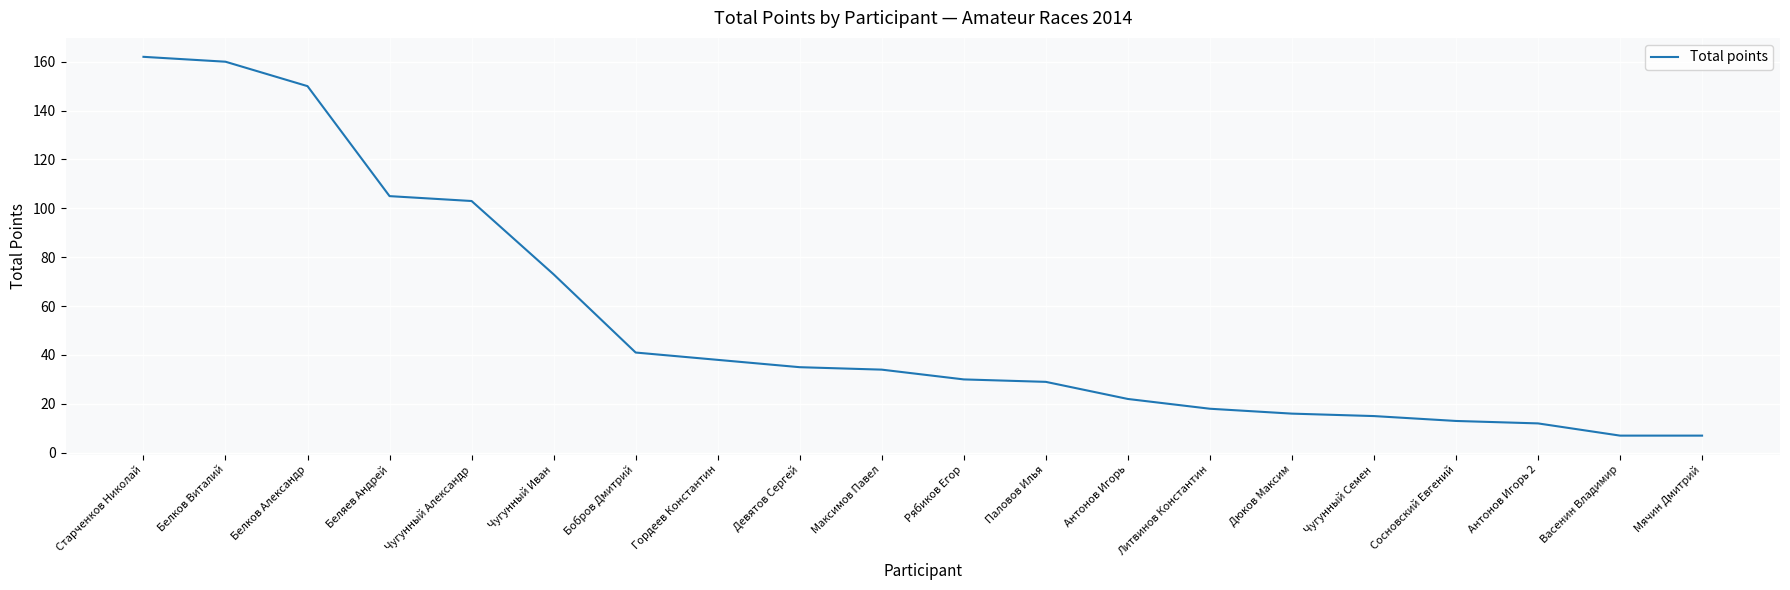

Where is the data nearest to the value 84?

Чугунный Иван